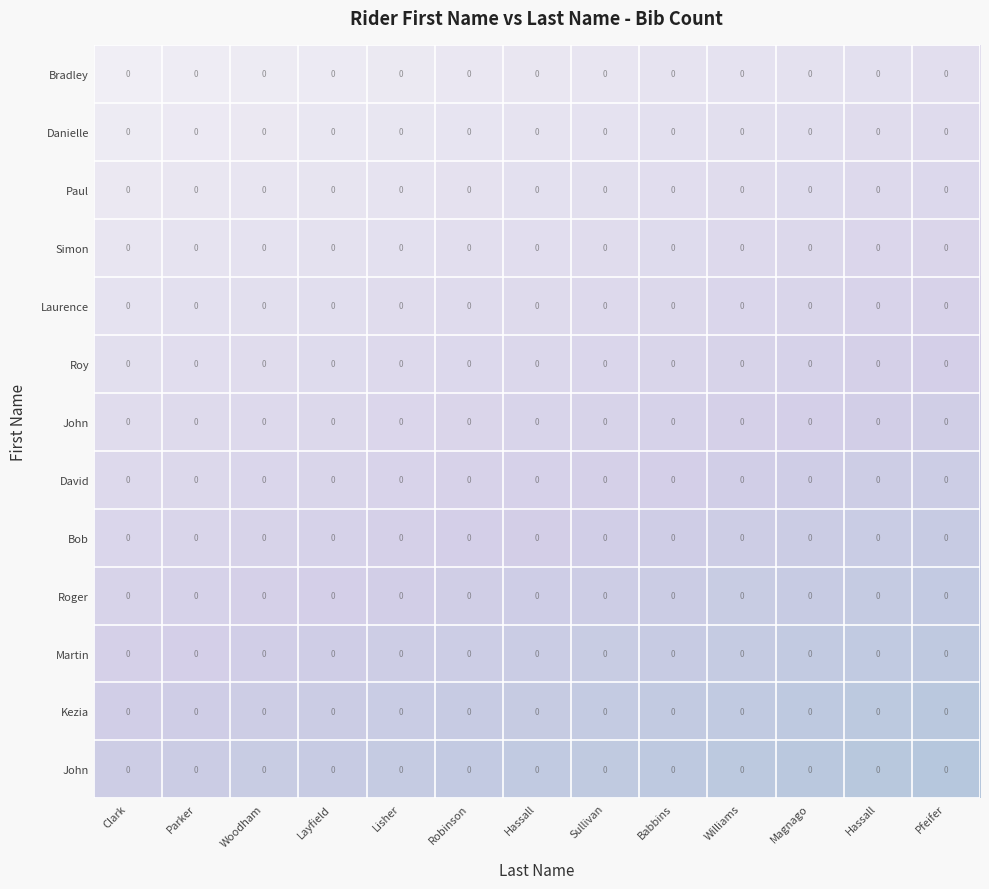

How many categories are shown in the chart?

13